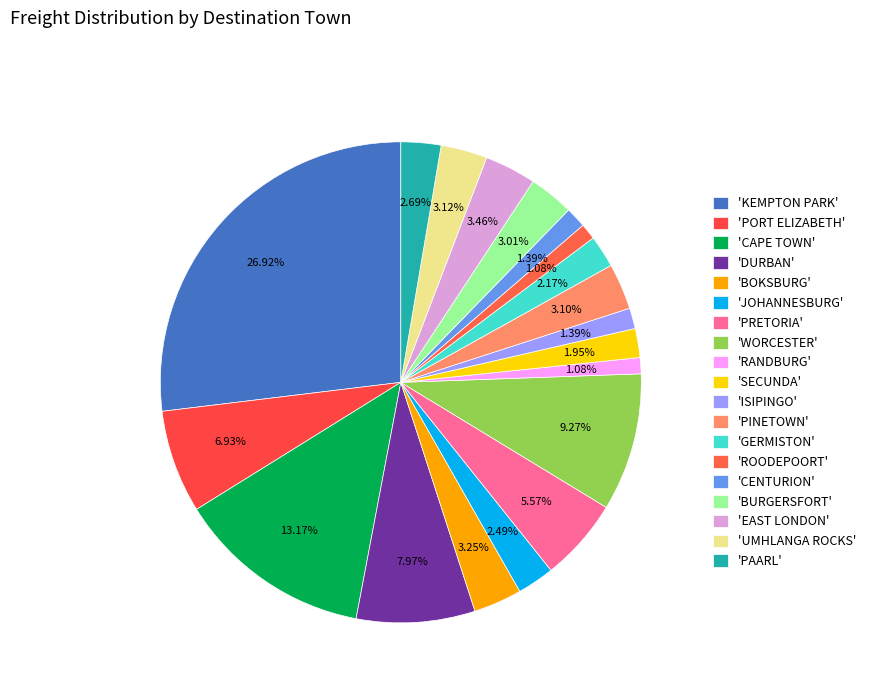

How many slices are in this pie chart?

19